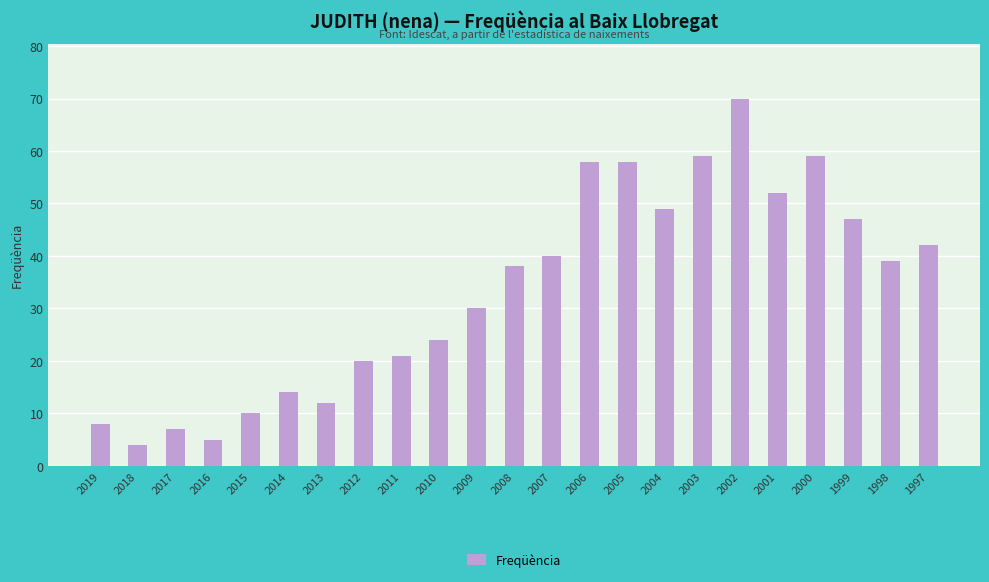

What is the approximate value at 1997?

42